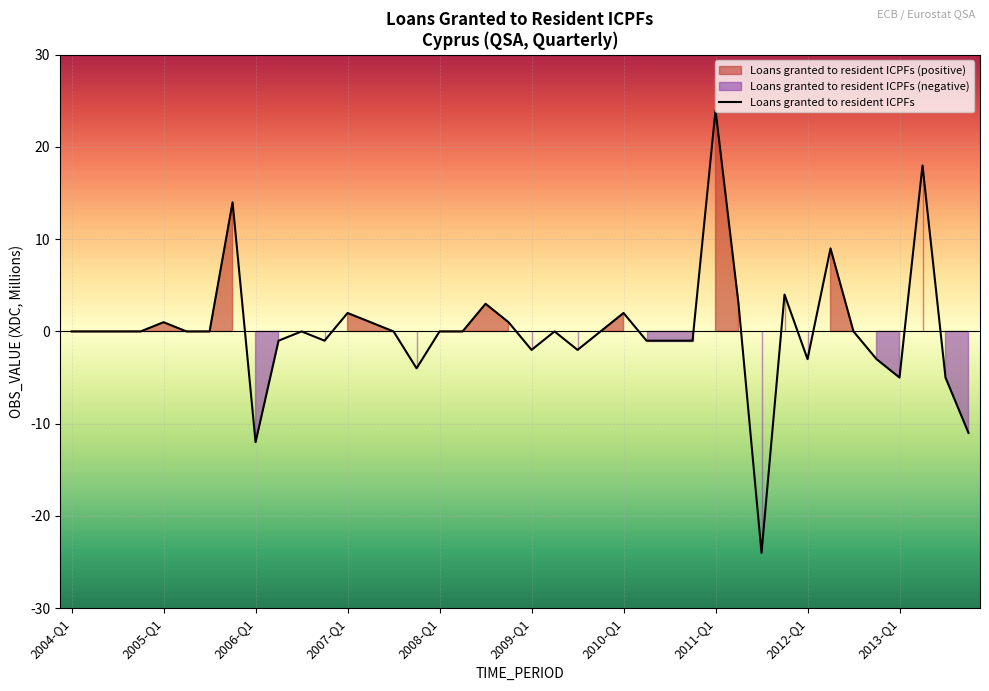

Which category has the highest value in the Loans granted to resident ICPFs series?

2011-Q1